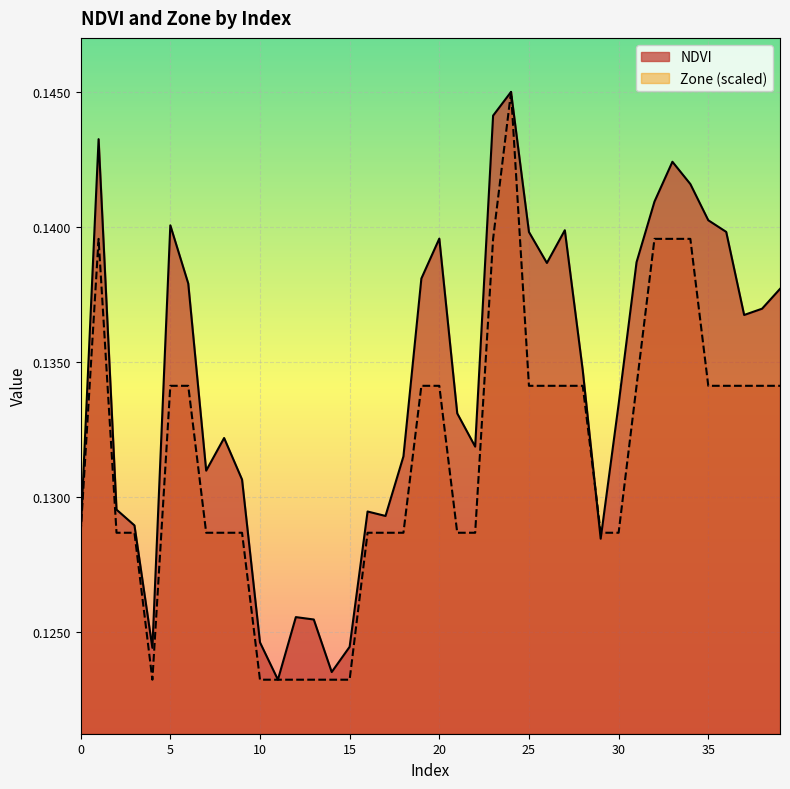

The Zone series shows 0.1 at 8. True or false?

False